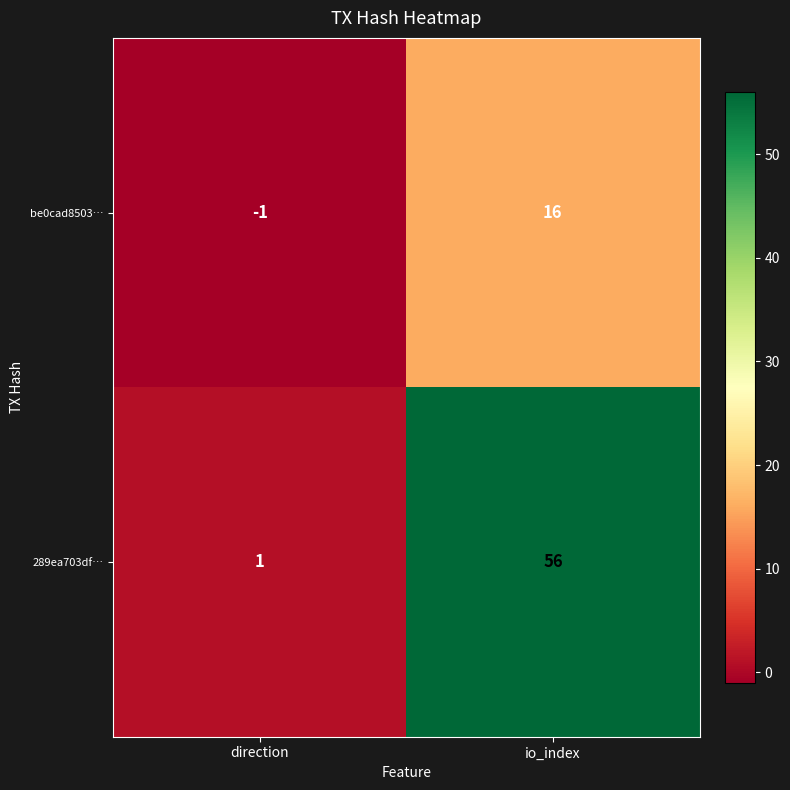

List the series in order of their overall mean, lowest first.

be0cad8503…, 289ea703df…